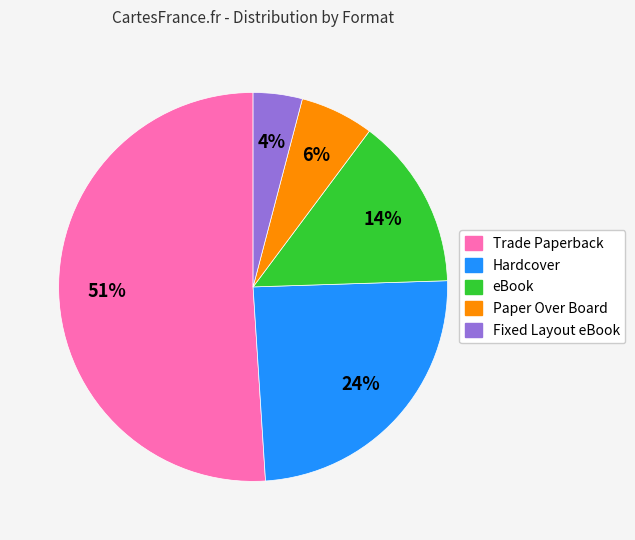

To the nearest percent, what is the average slice percentage?

20%